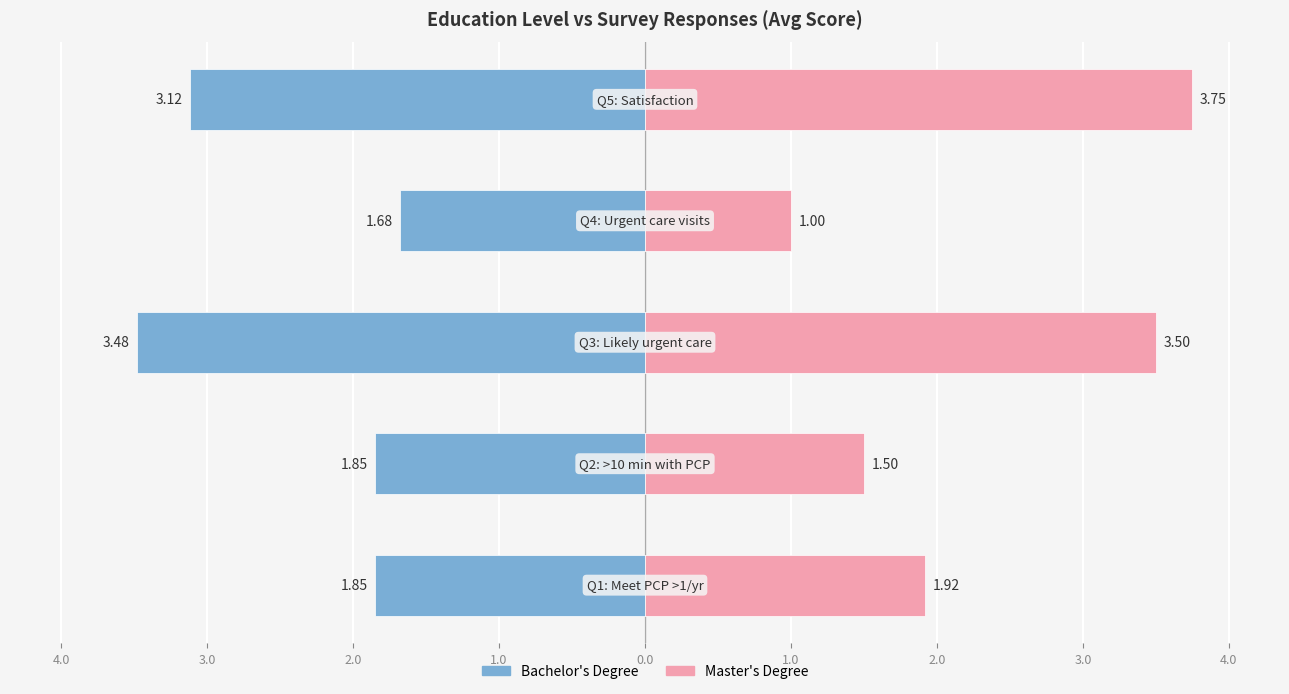

Reading right to left, extract all data points from this chart.

Bachelor's Degree: -3.1	-1.7	-3.5	-1.9	-1.9
Master's Degree: 3.8	1.0	3.5	1.5	1.9